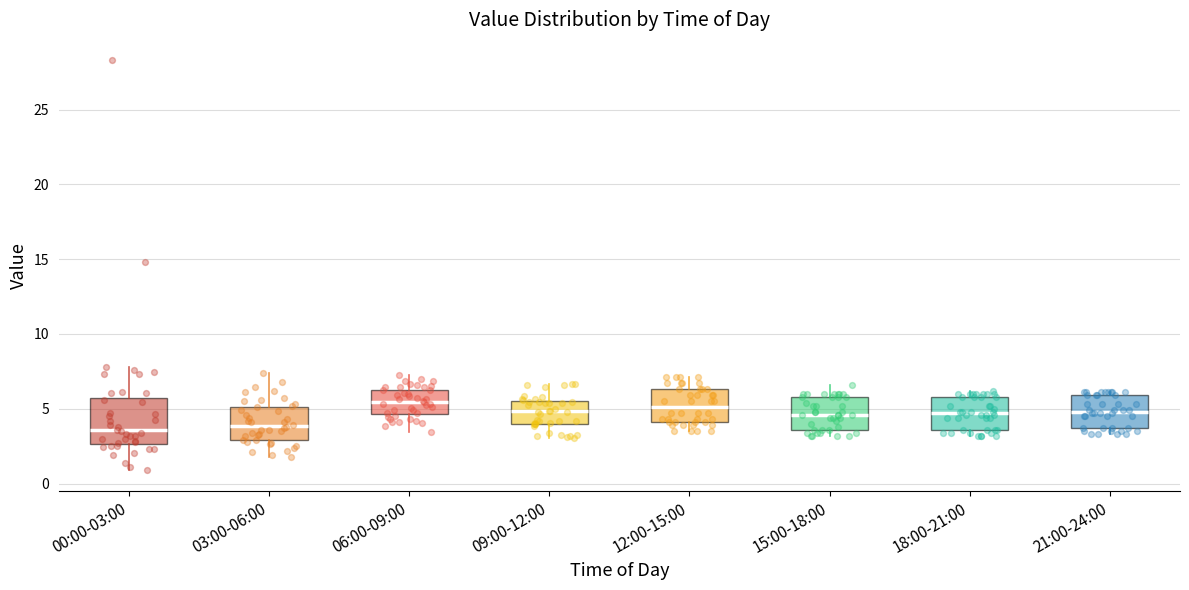

Where does the median line of the box for 18:00-21:00 sit on the y-axis? The values are not printed on the chart, so give them approximately, as read against the axis.

4.5